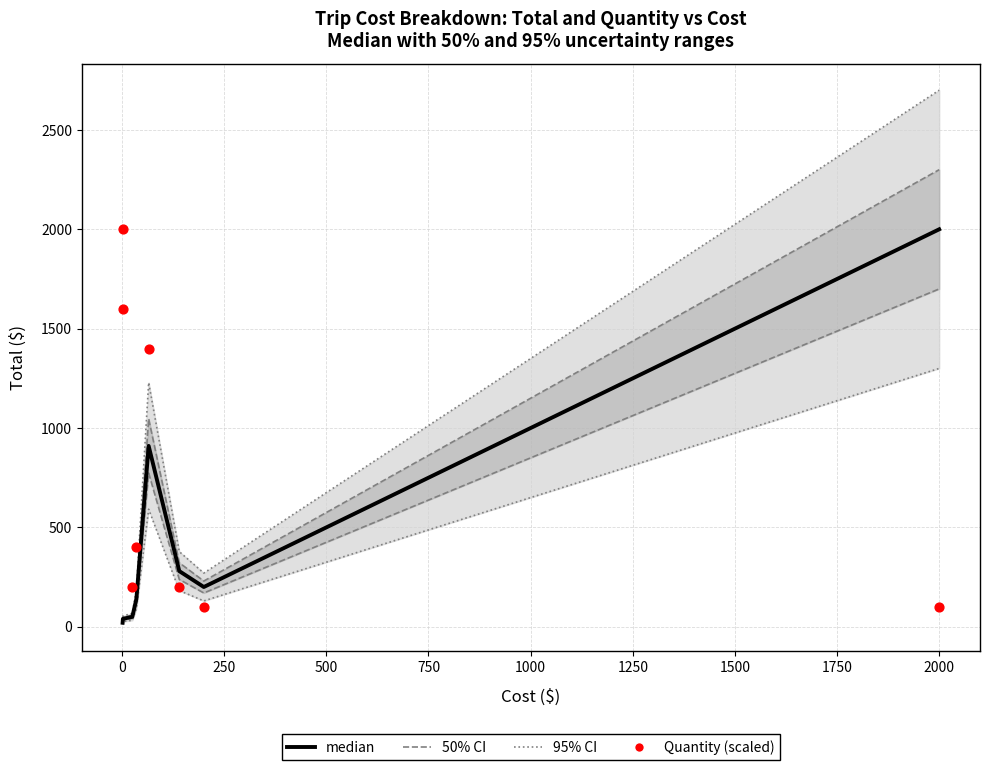

Which series has the largest total across all categories?

Quantity (scaled)